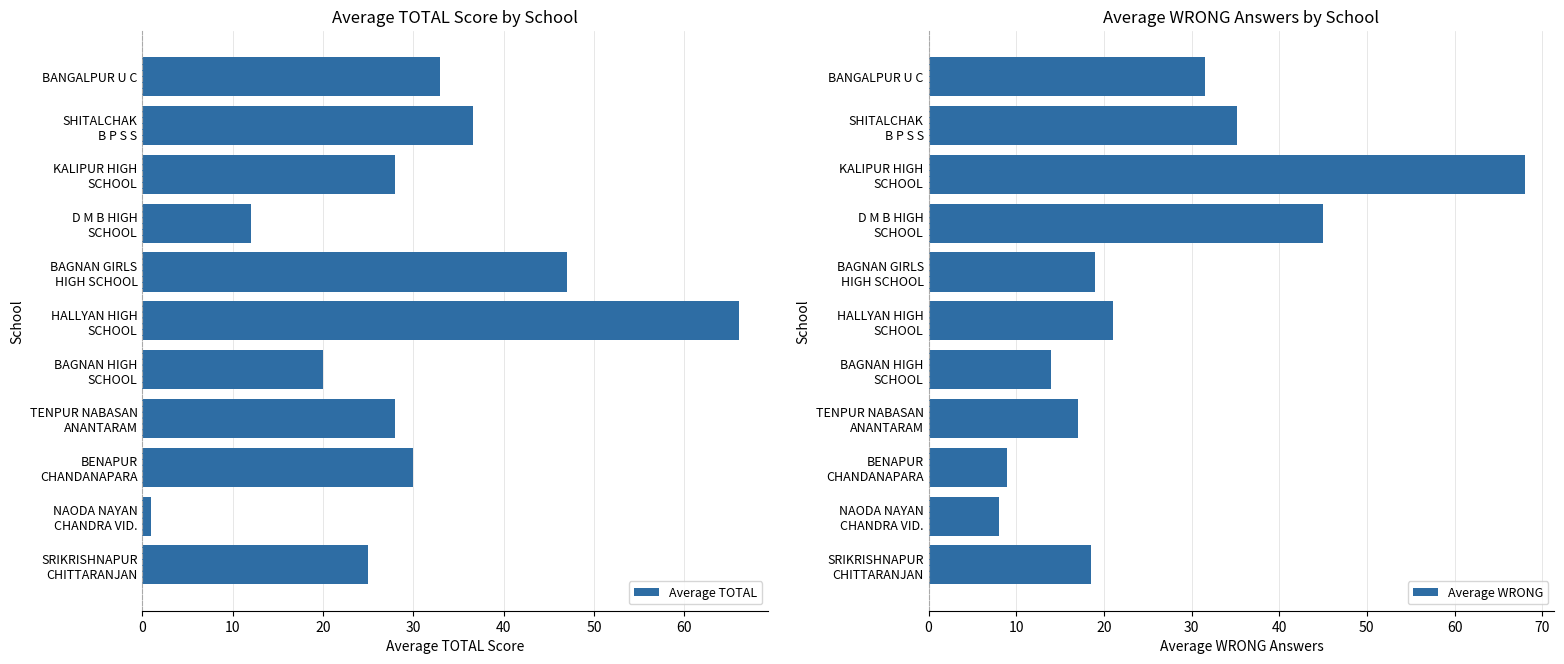

Which series has the widest spread of values?

Average TOTAL